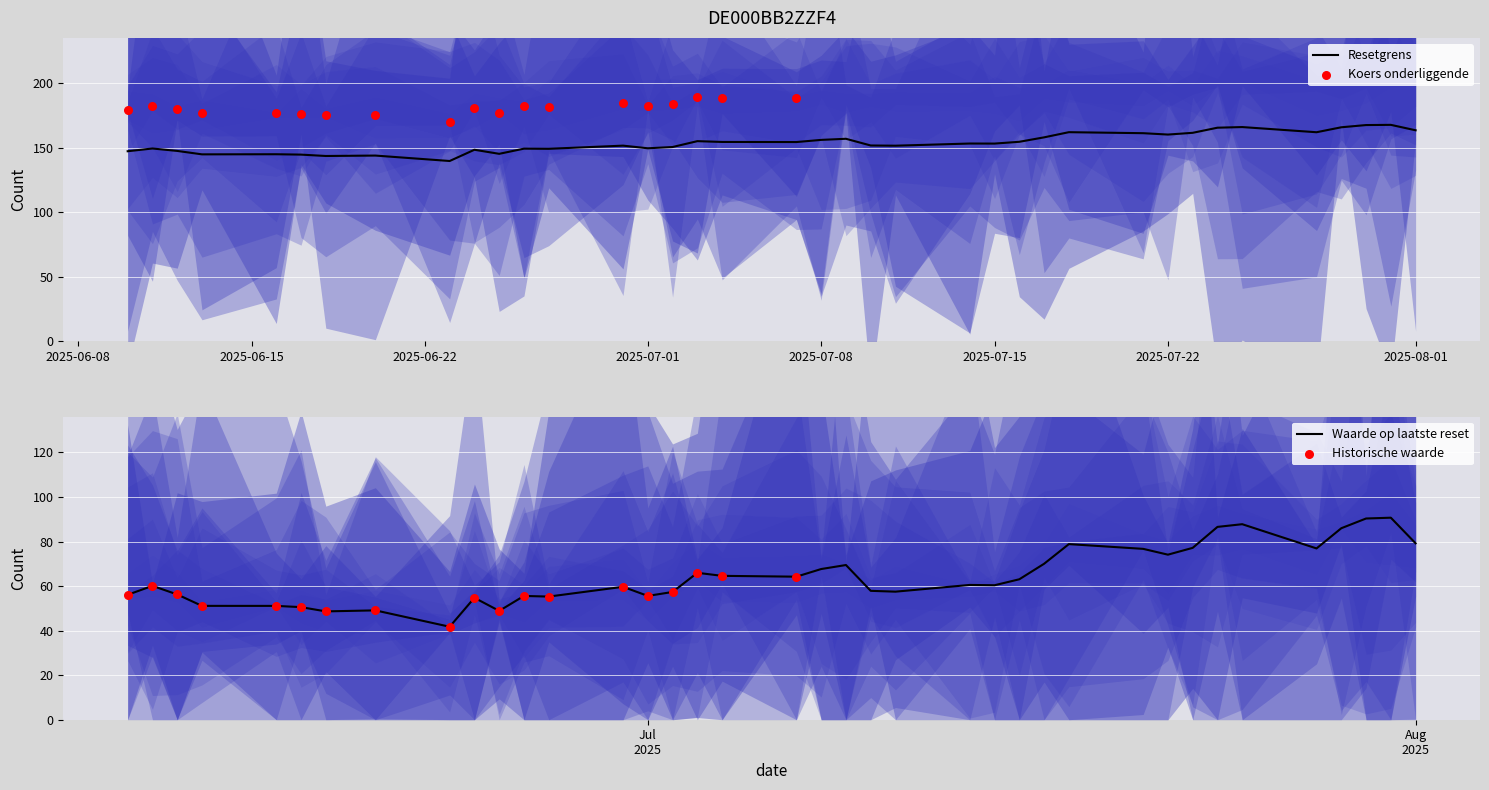

What is the total value across all series at 2025-08-01?

442.4